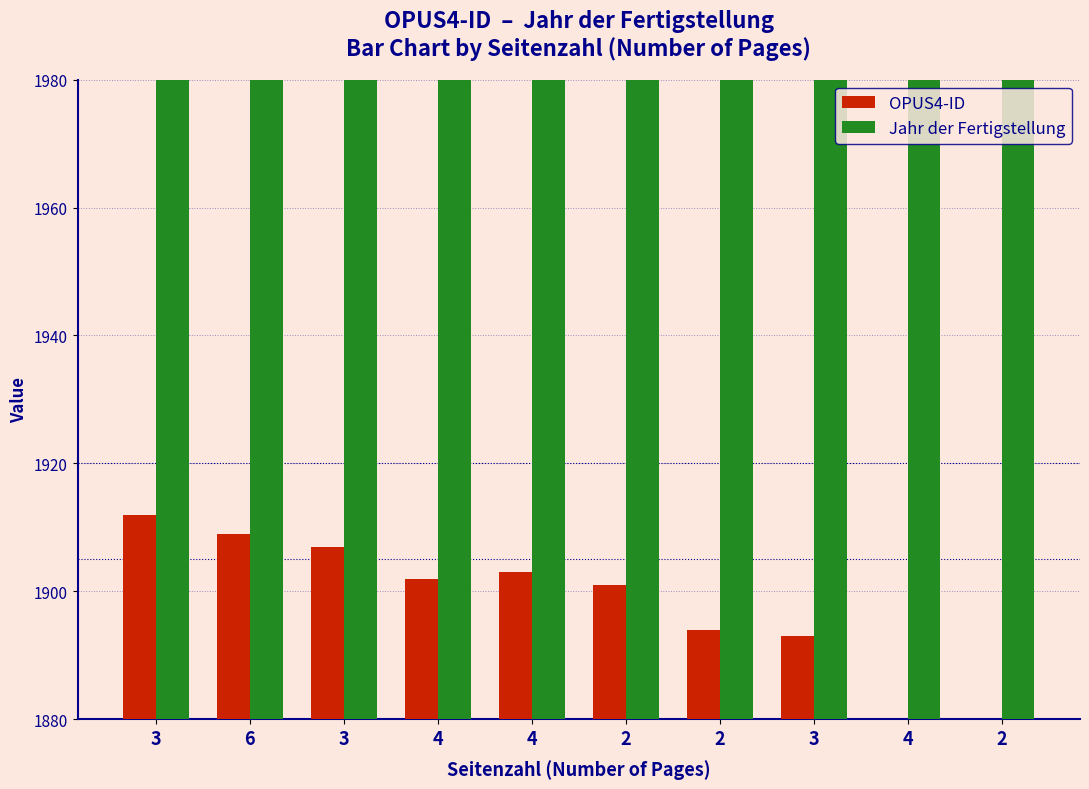

Is it true that OPUS4-ID equals 1903 at 4?

True